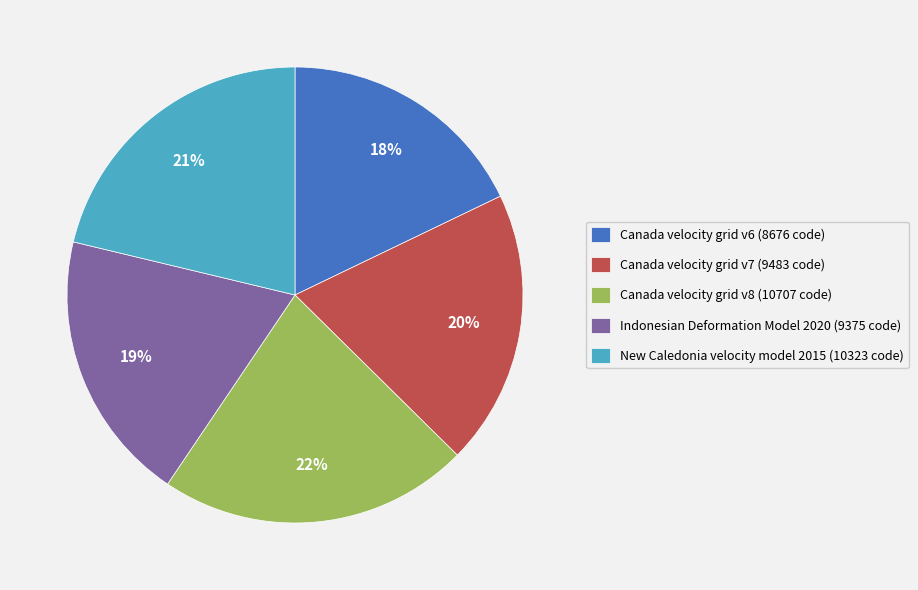

Does Canada velocity grid v7 account for over 50% of the chart?

No